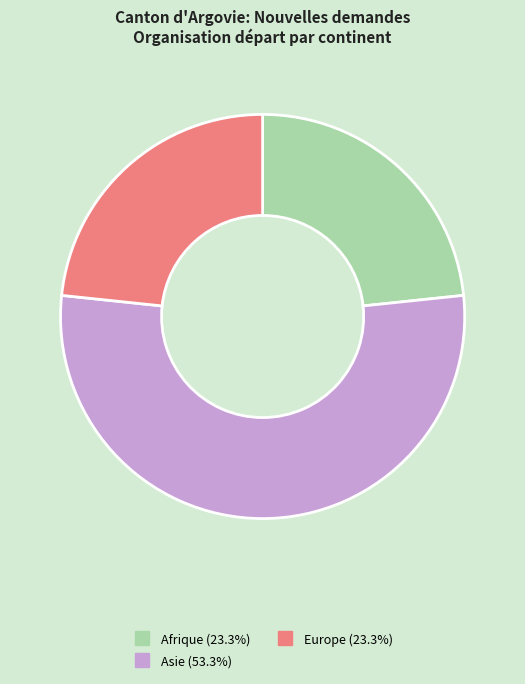

Is there any slice that represents more than half of the pie?

Yes